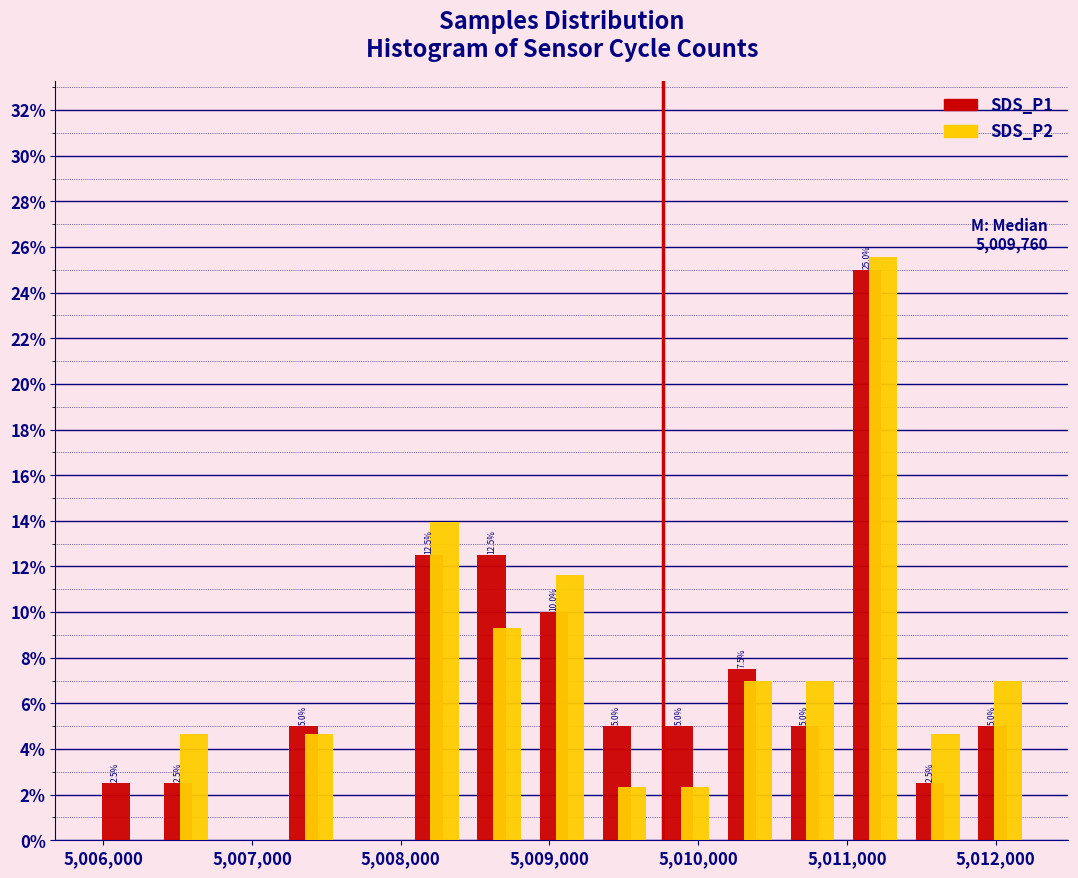

In the SDS_P2 series, which range on the x-axis has the tallest bar?

5011000 to 5011400